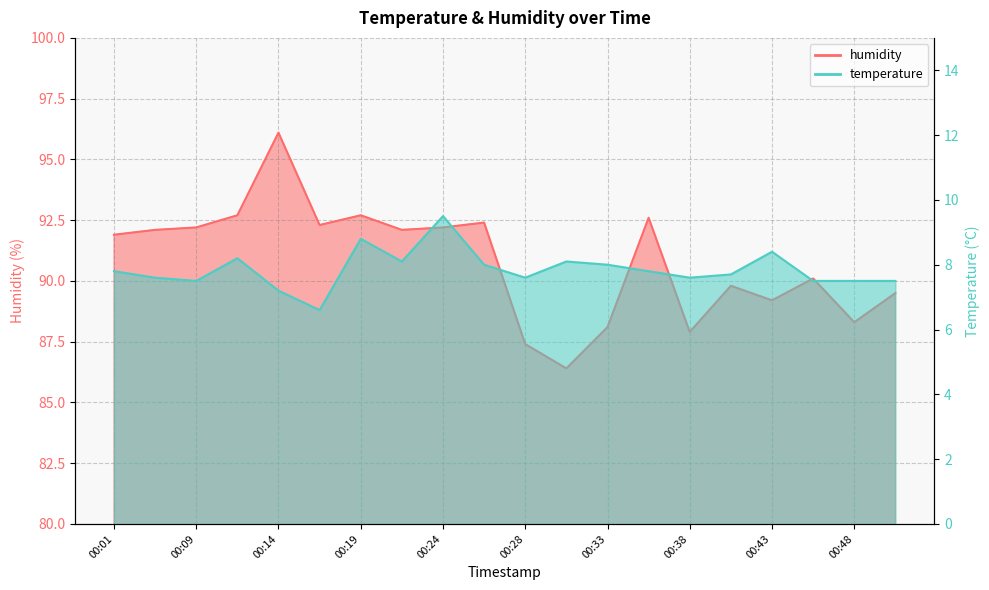

At how many categories does at least one series exceed 9?

20